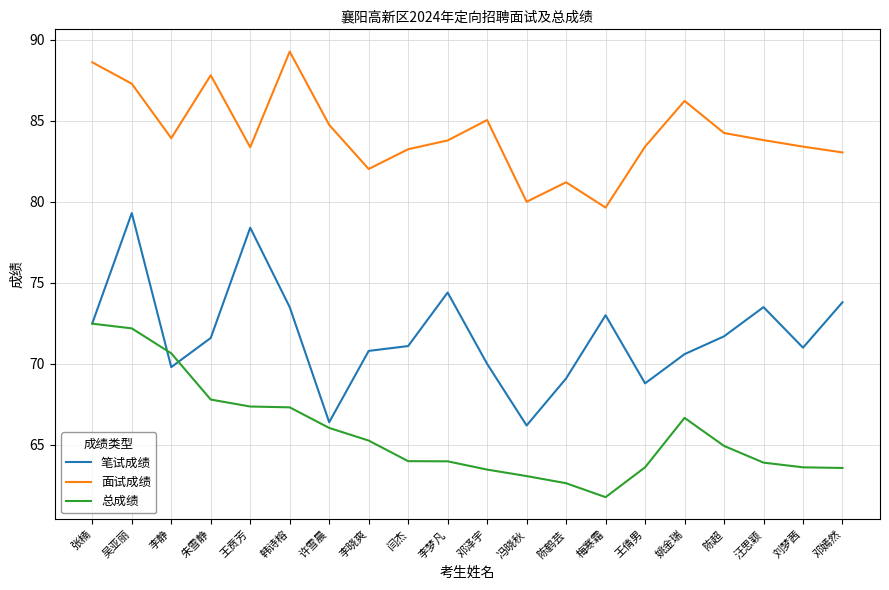

Rank the series by their average value, from highest to lowest.

面试成绩, 笔试成绩, 总成绩